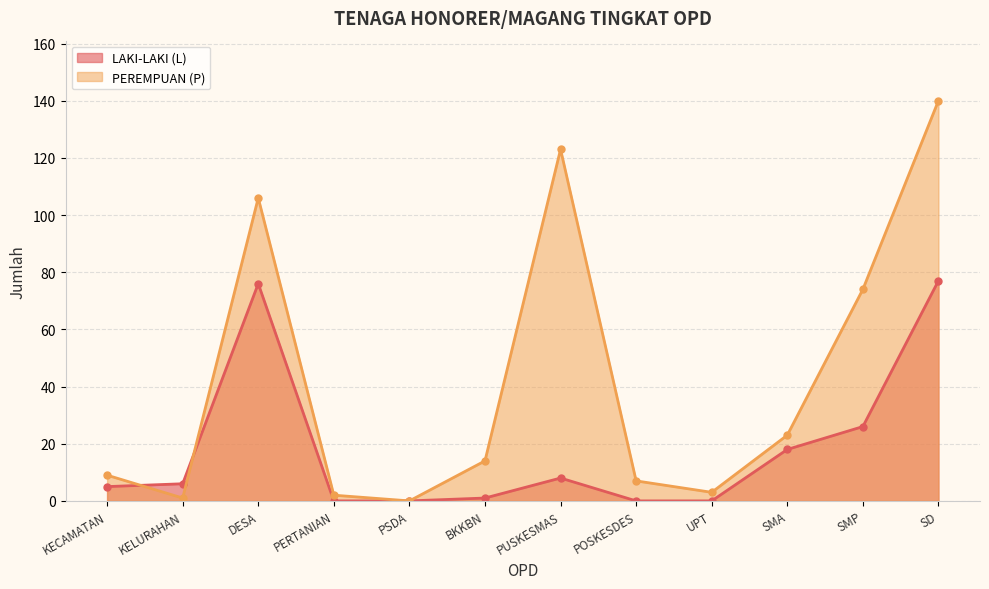

Which series changed the most between DESA and SMP?

LAKI-LAKI (L)